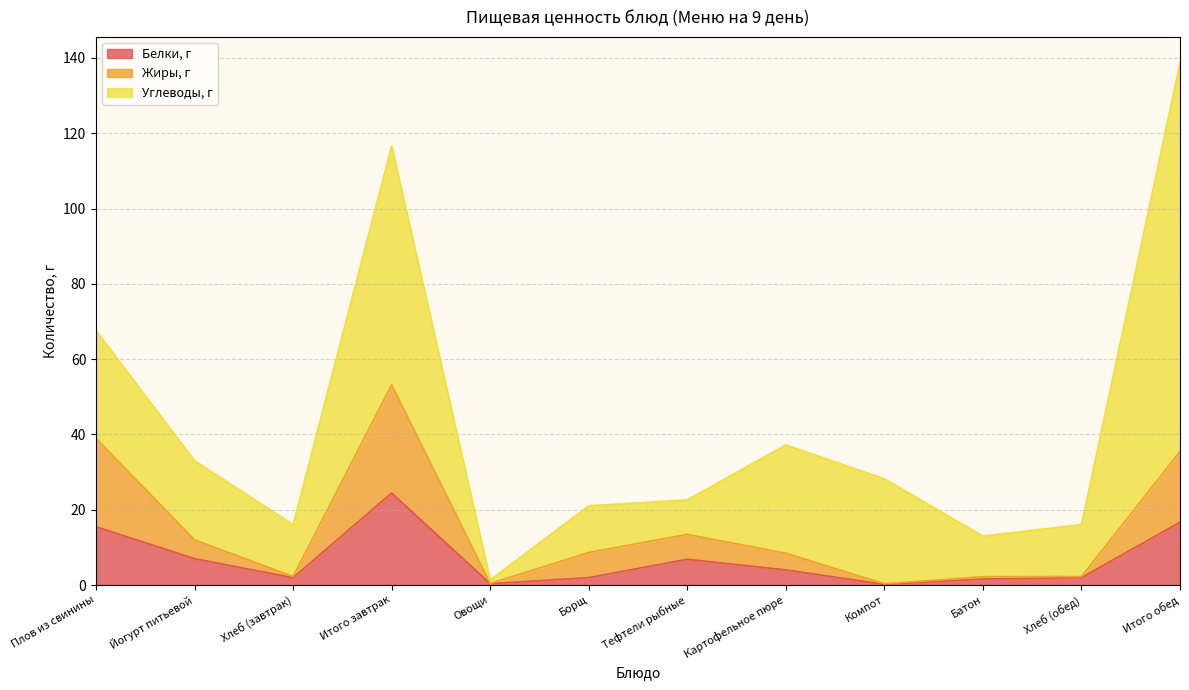

True or false: Жиры, г and Белки, г cross at least once.

False